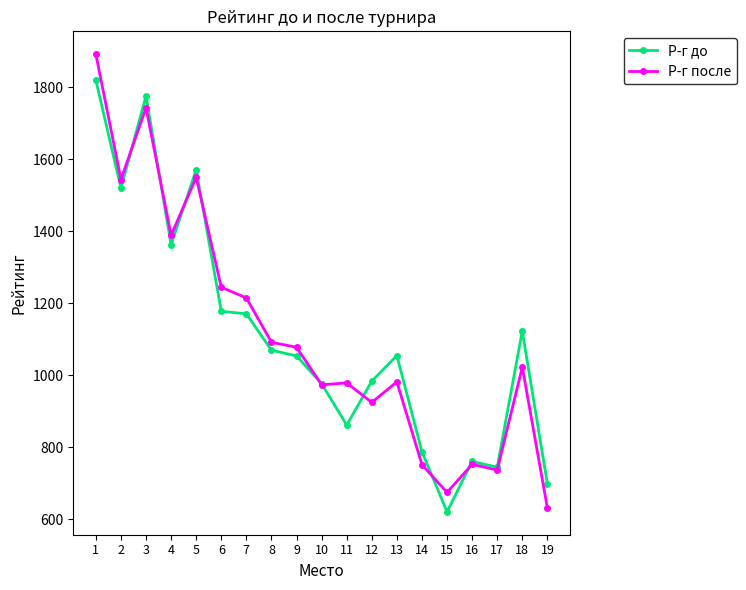

True or false: Р-г после has more than 0 points higher than both neighbors.

True